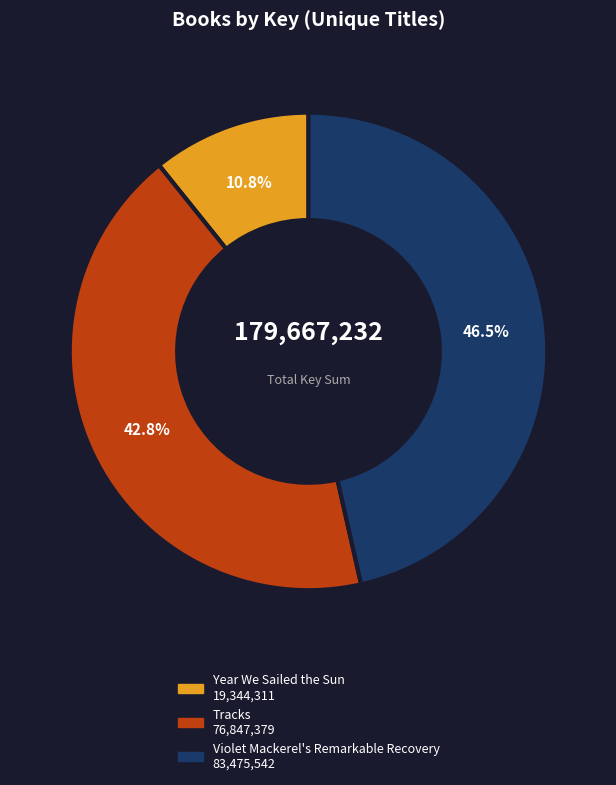

How many segments does this pie chart have?

3